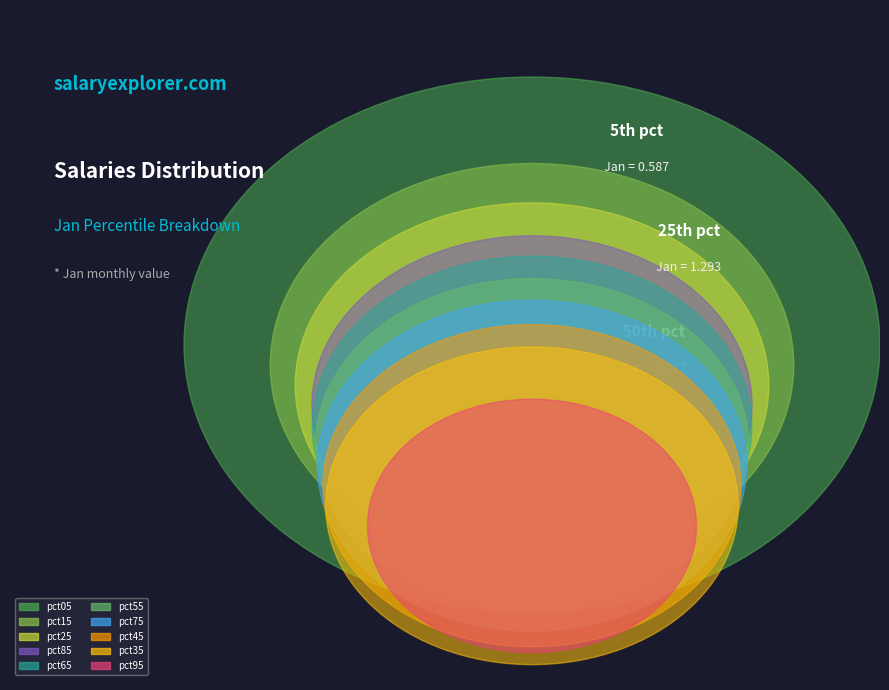

Is it true that pct55 is 1% of the pie?

False